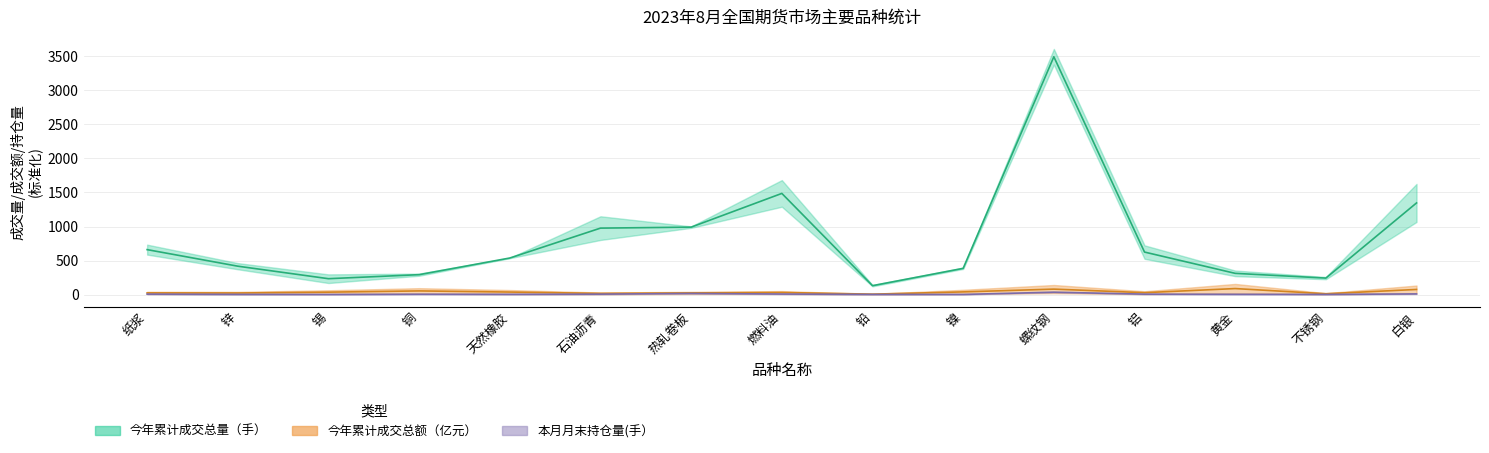

Which series has the largest total across all categories?

今年累计成交总量（手）